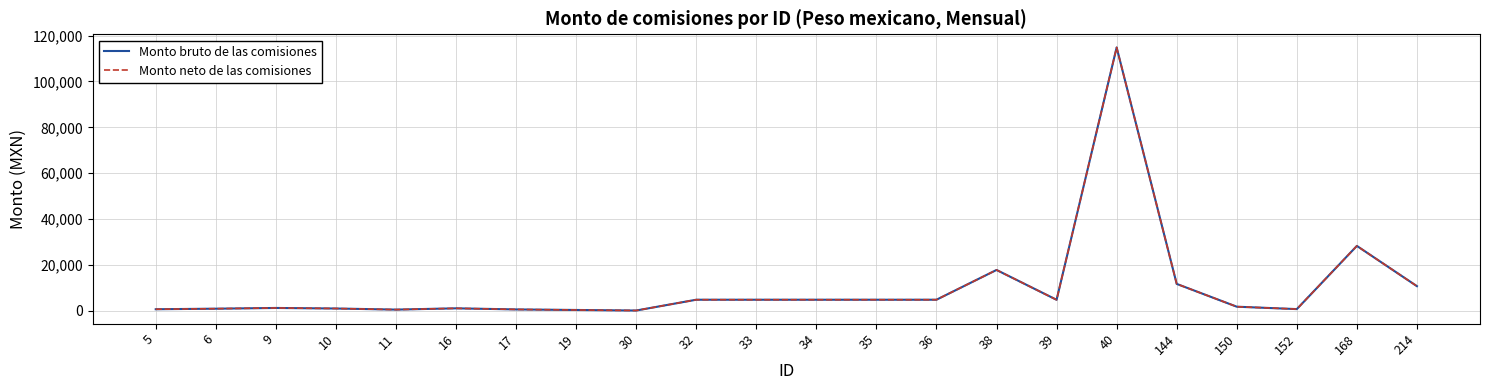

Is this an area chart (filled region under the line)?

No